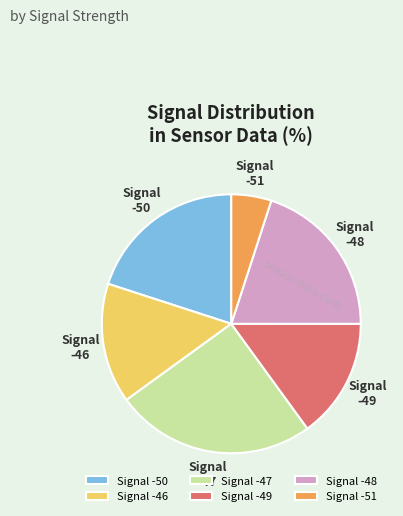

Count the number of slices in the pie.

6